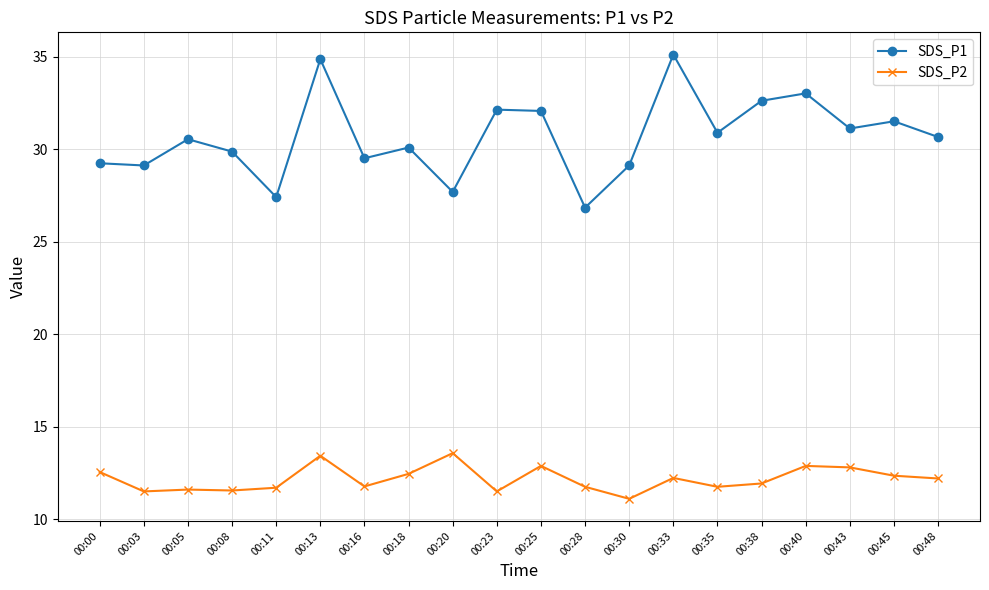

At 00:48, list the series in order from largest to smallest.

SDS_P1, SDS_P2